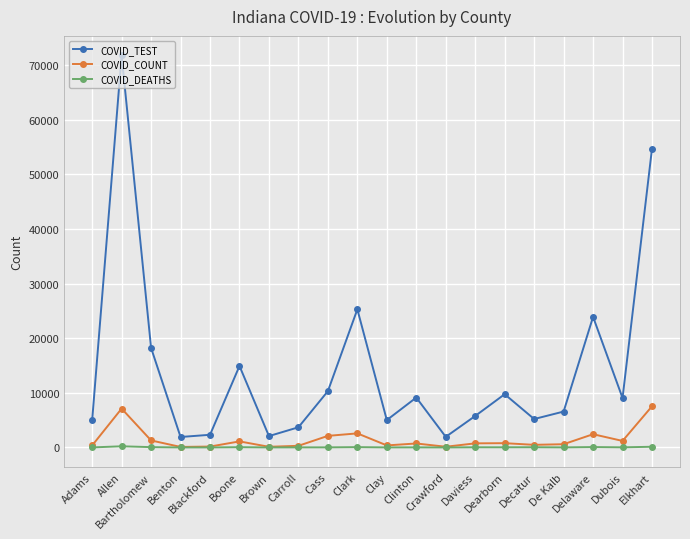

What is the spread (max minus min) of values at Brown?

2077